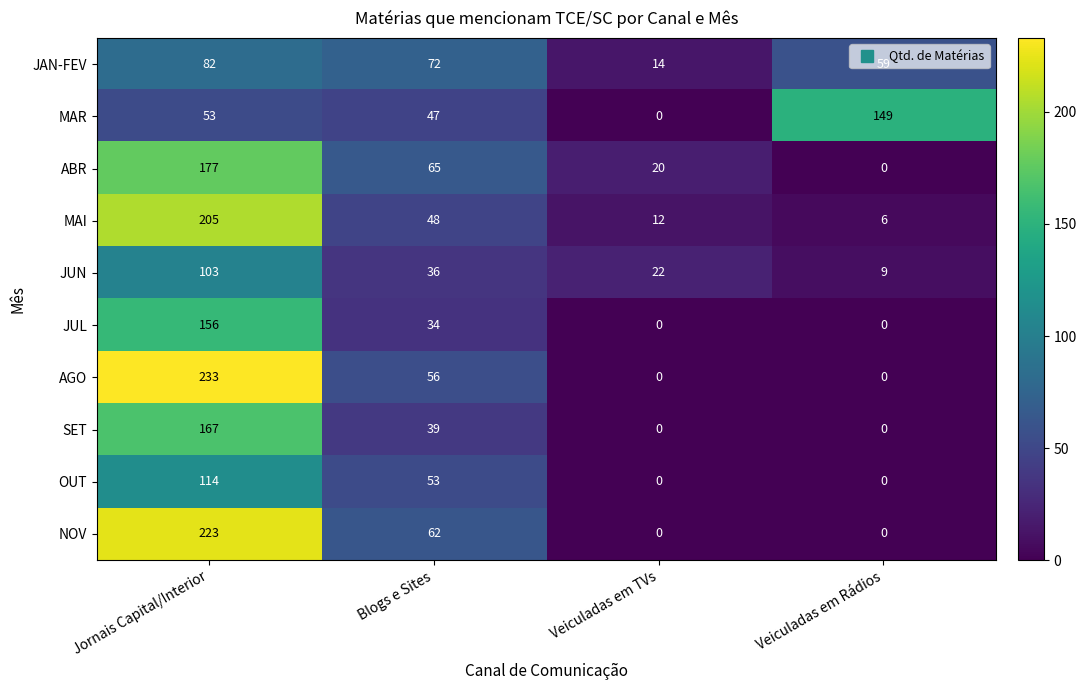

At Blogs e Sites, list the series in order from smallest to largest.

JUL, JUN, SET, MAR, MAI, OUT, AGO, NOV, ABR, JAN-FEV